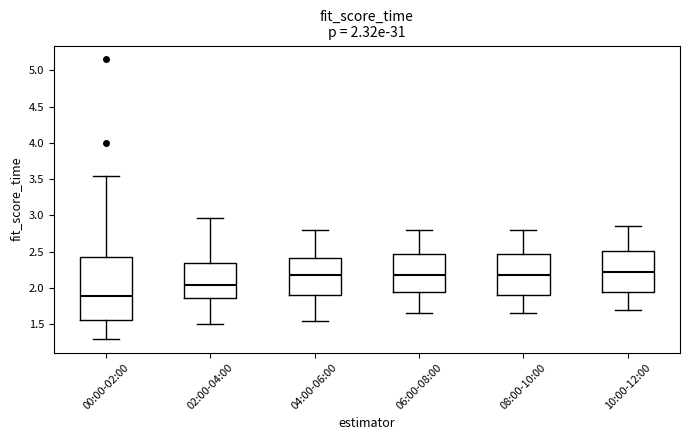

Which box's median line is the lowest?

00:00-02:00